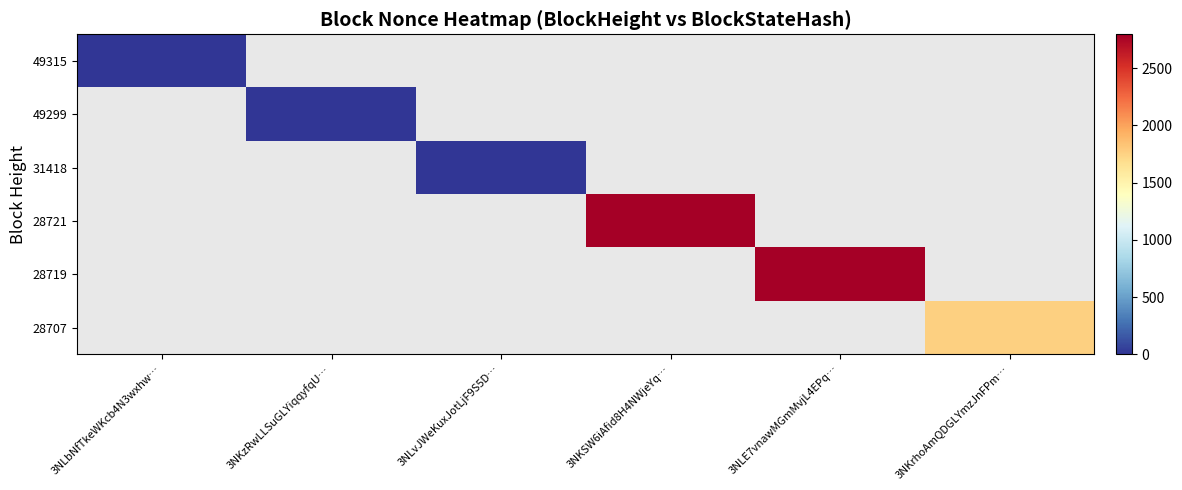

Which label corresponds to the largest value in the chart?

3NKSW6iAfid8H4NWjeYq…